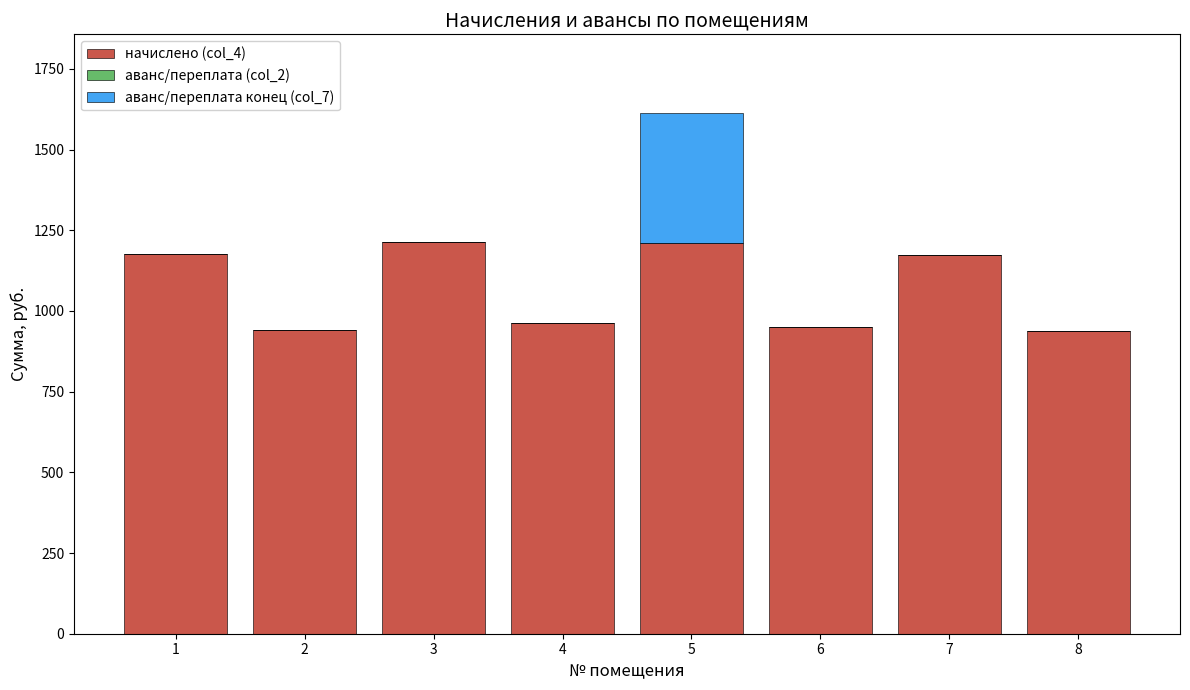

What is the sum of the начислено (col_4) values at 6 and 1?

2124.9